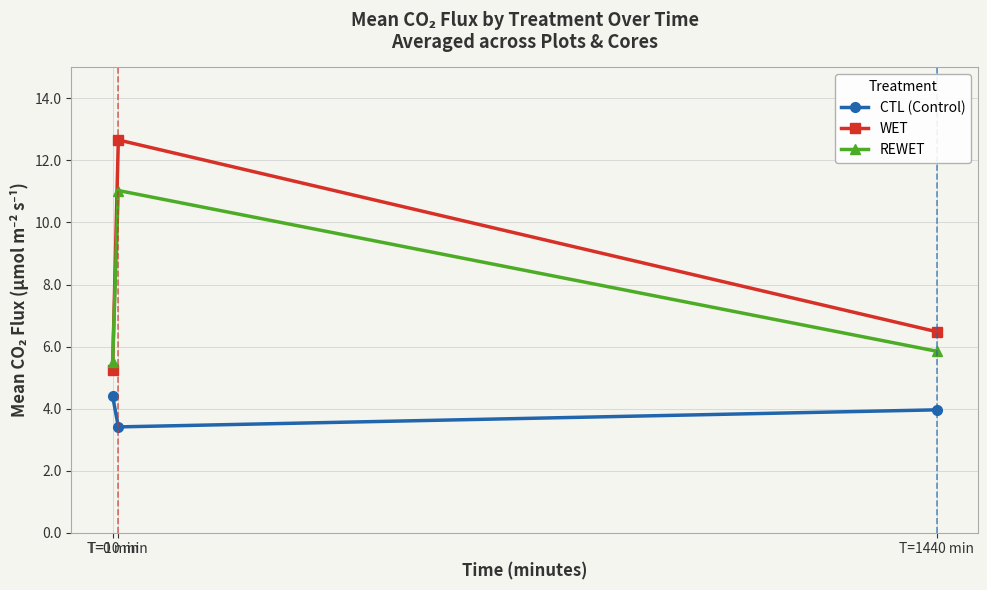

Is it true that CTL (Control) equals 3.4 at T=10 min?

True